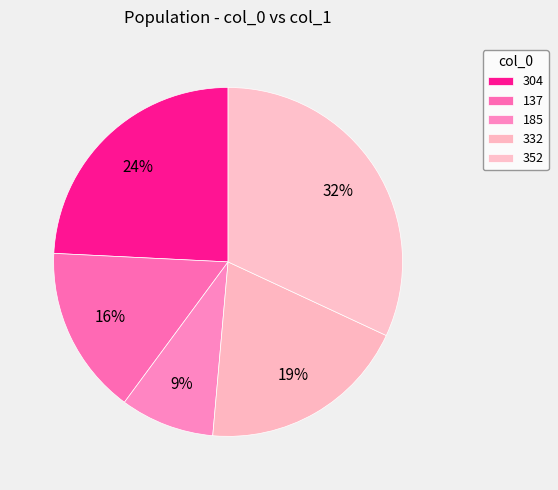

To the nearest percent, what is the difference between the 352 and 185 slice percentages?

23%